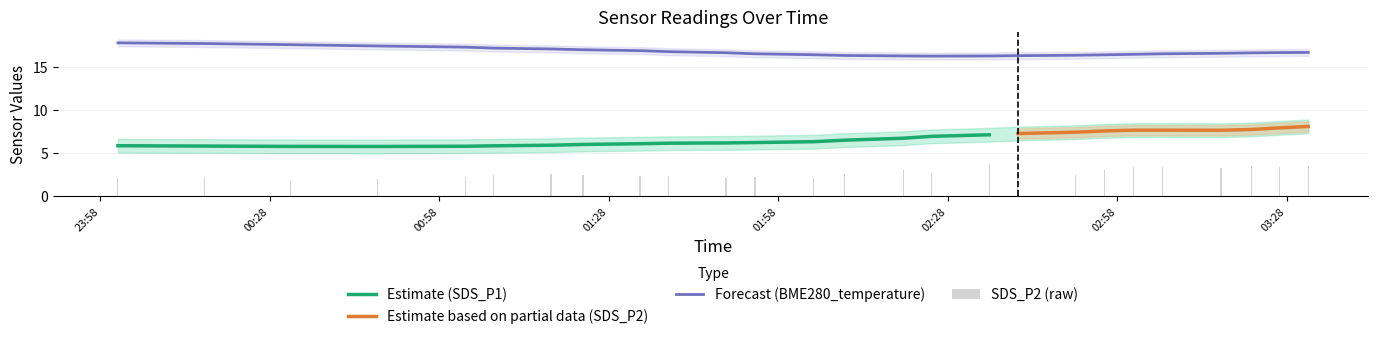

How many groups of bars are there?

26